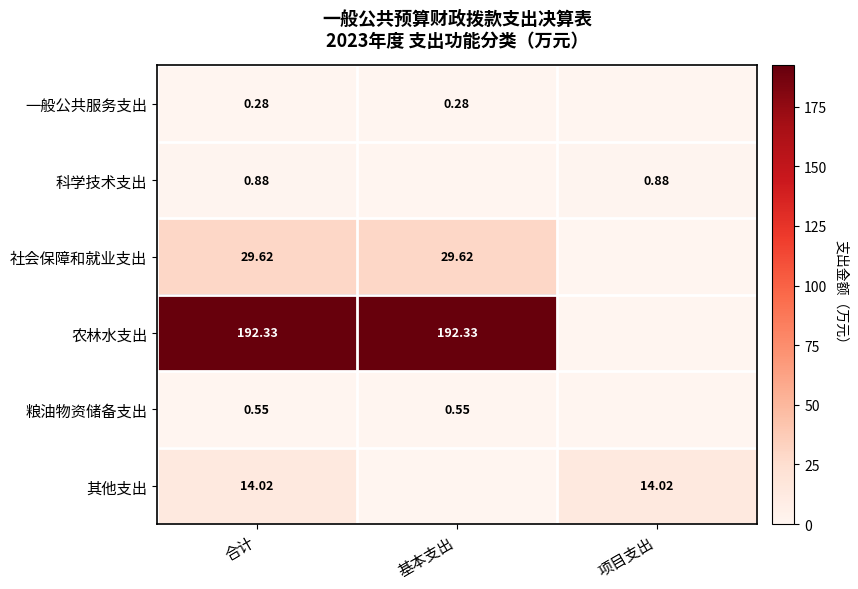

What is the greatest value displayed?

192.3